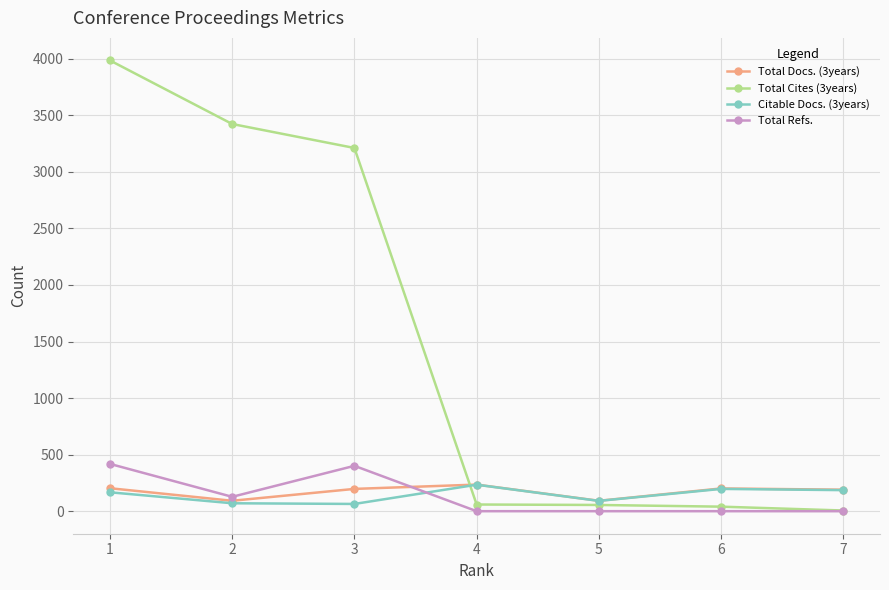

What is the value of the Total Docs. (3years) point at the 6th from the left?

201